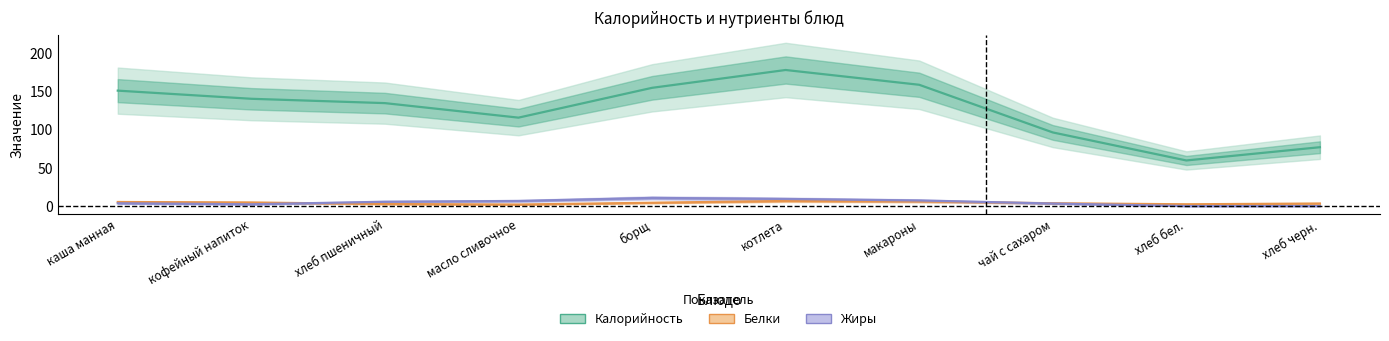

At which category is the sum across all series the highest?

котлета